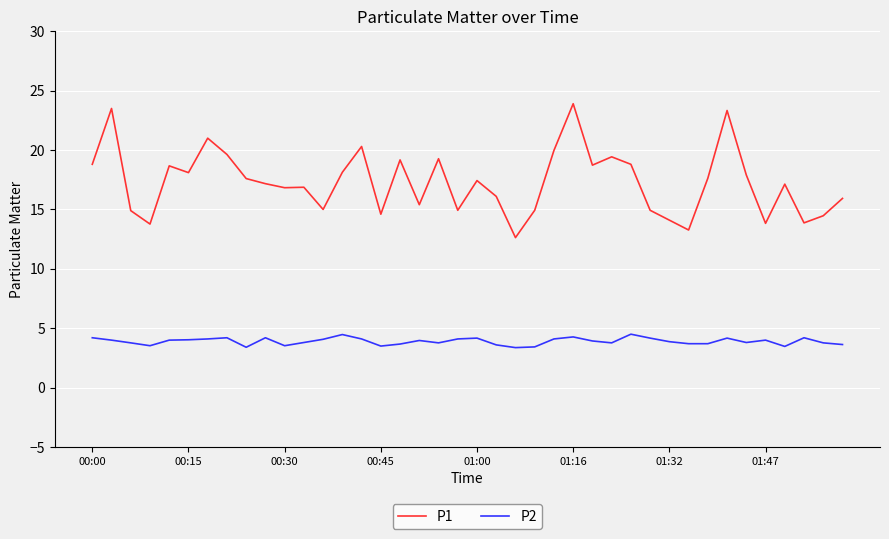

Which series has the largest total across all categories?

P1